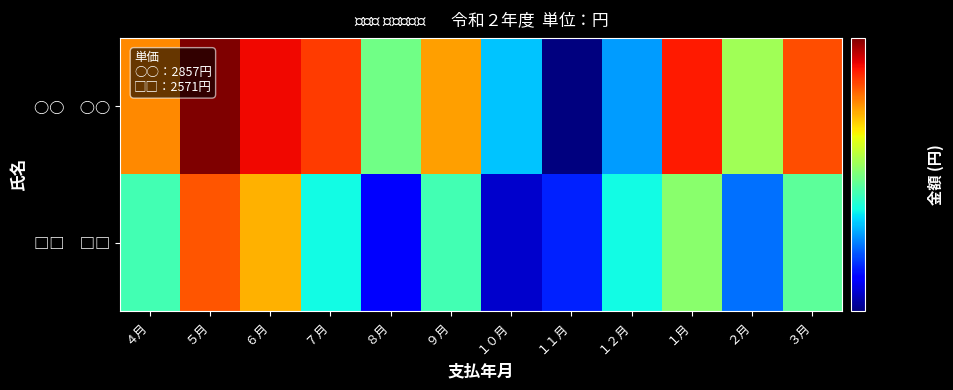

List the series in order of their overall mean, lowest first.

□□ □□, ○○ ○○